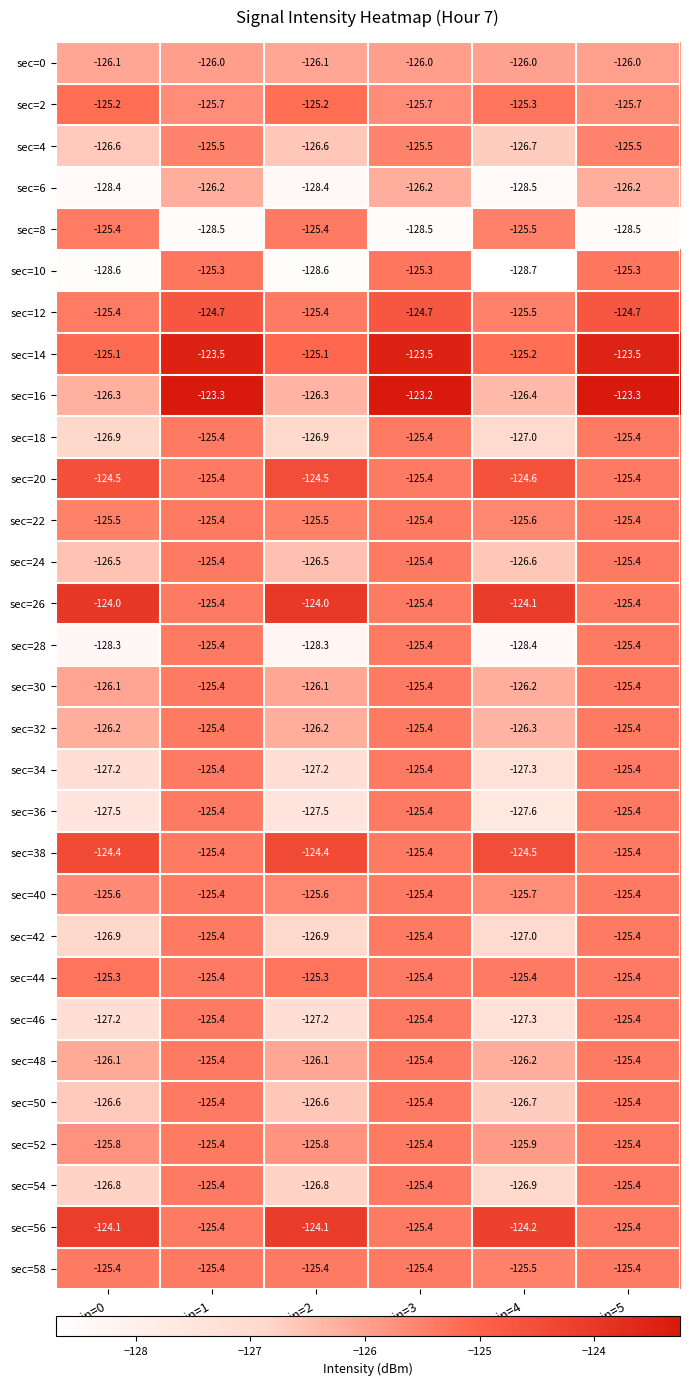

Is it true that sec=54 equals -125.4 at min=5?

True